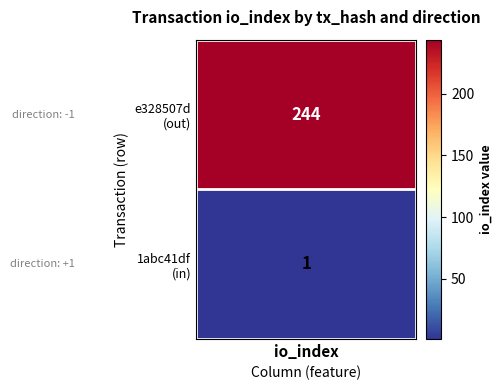

At which category is the sum across all series the highest?

io_index